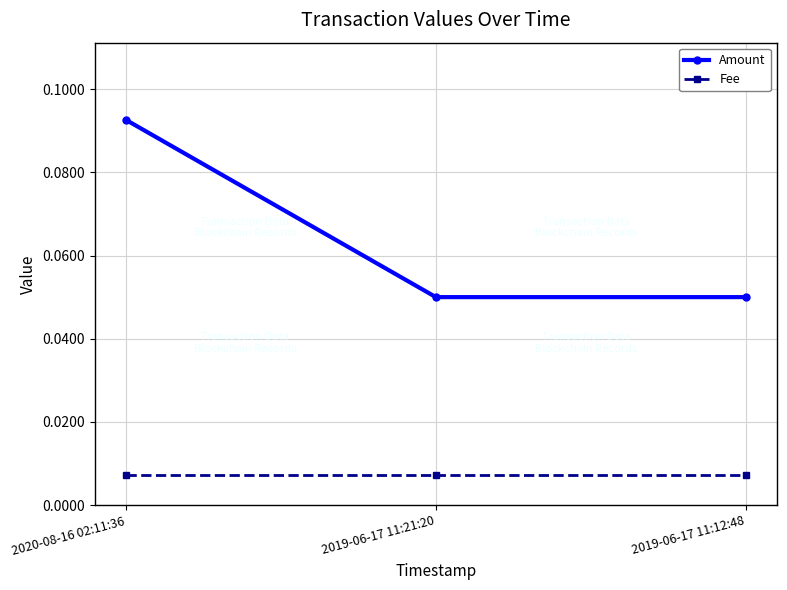

Which series changed the most between 2020-08-16 02:11:36 and 2019-06-17 11:12:48?

Amount